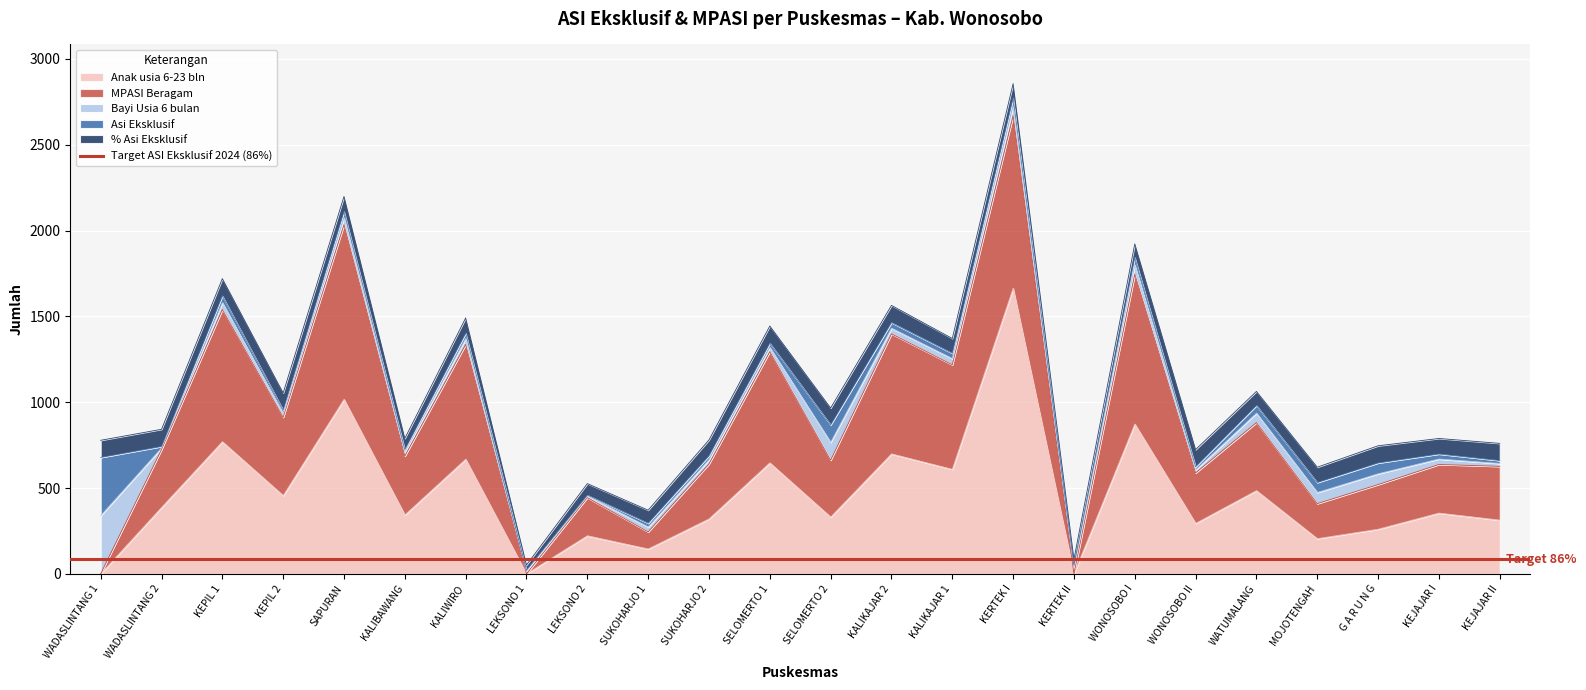

At which label does Bayi Usia 6 bulan reach its minimum?

WADASLINTANG 2